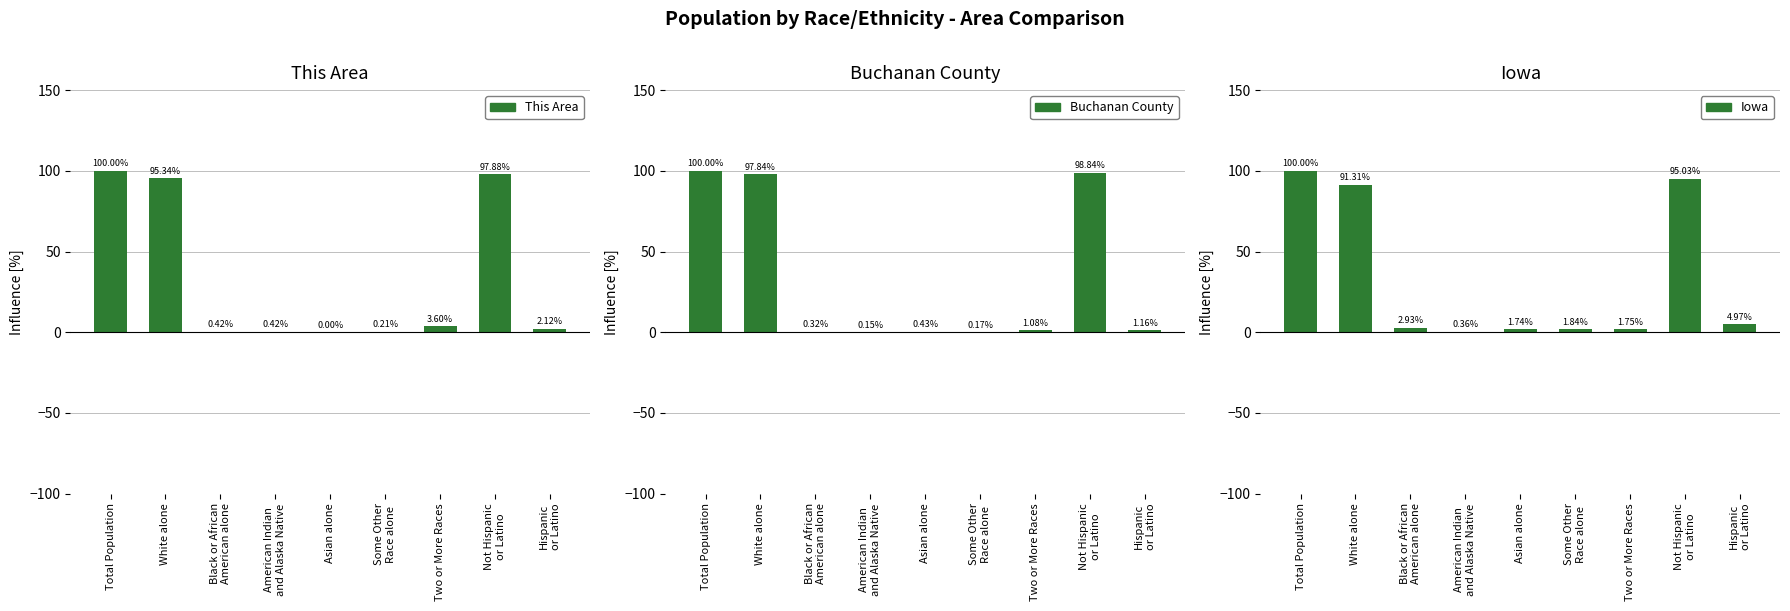

What is the label of the 1st bar from the right?

Hispanic
or Latino